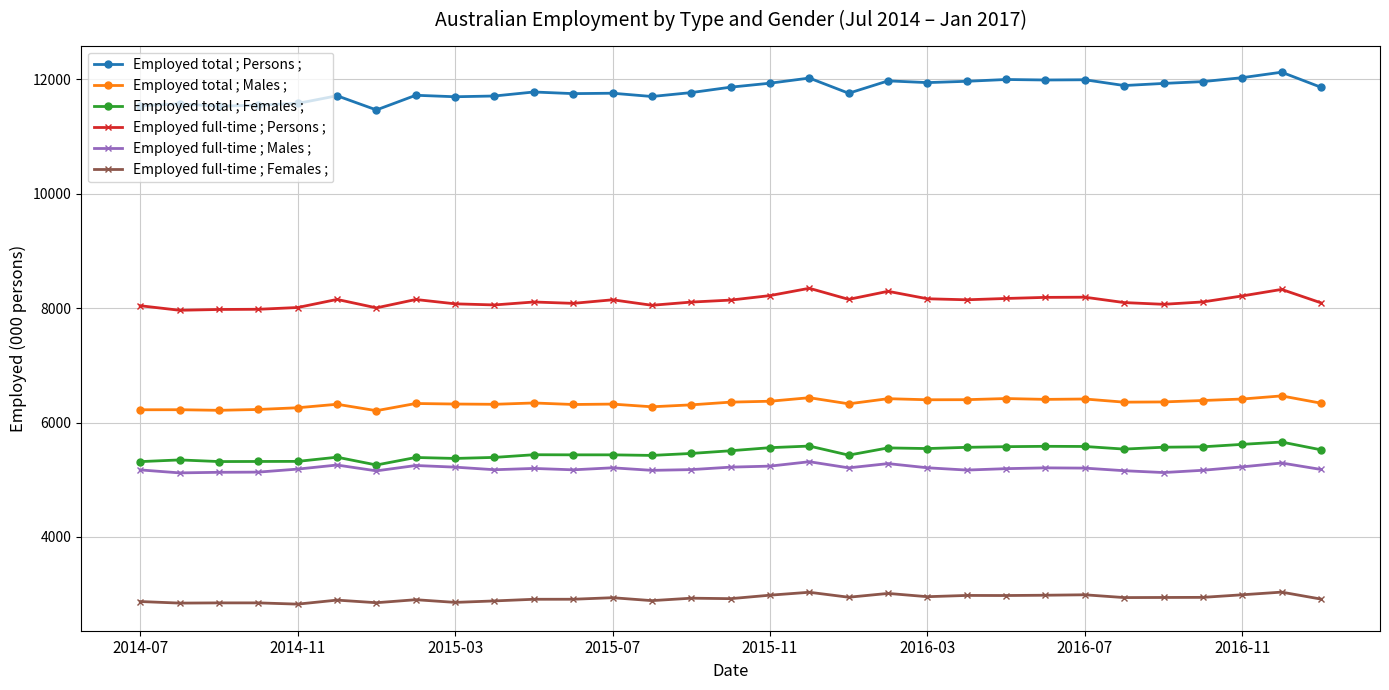

Which series has the largest total across all categories?

Employed total ; Persons ;